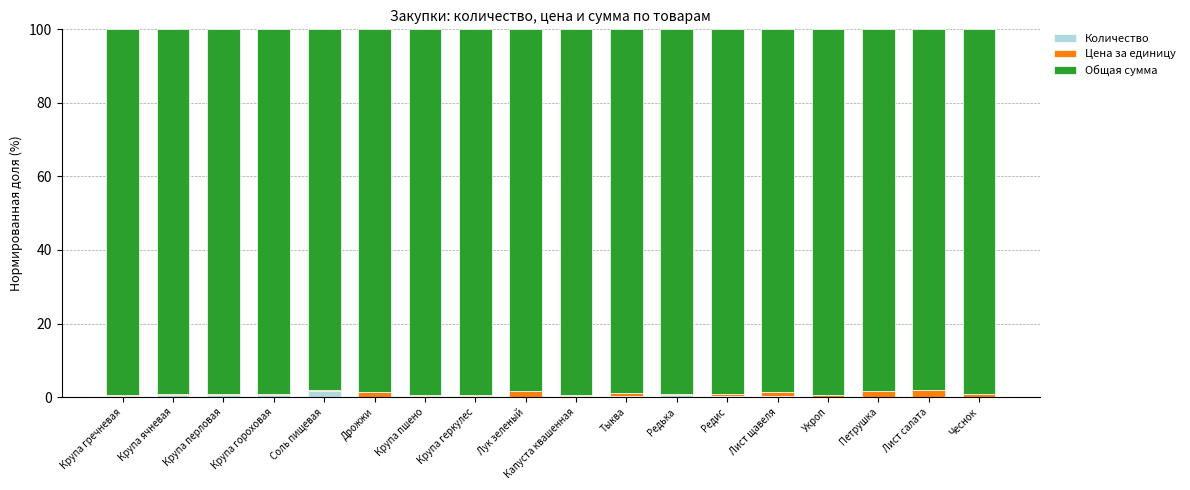

What is the label of the 12th bar from the left?

Редька